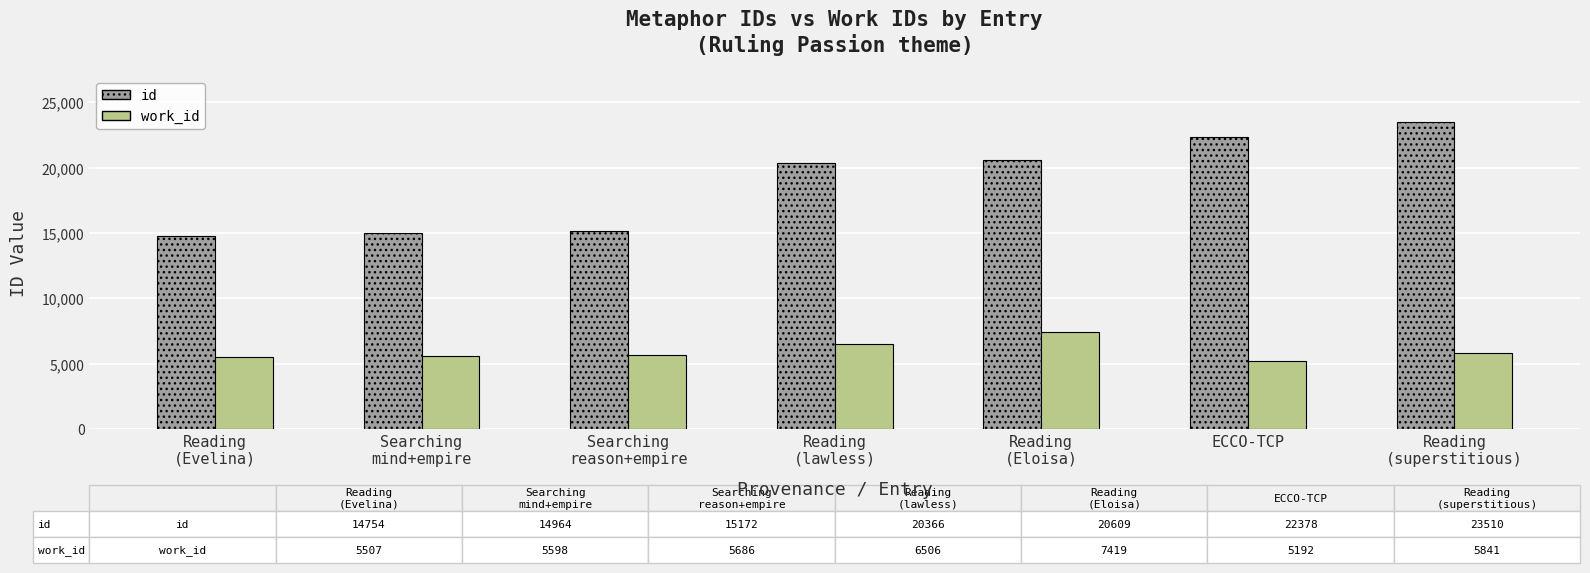

What is the difference between the maximum and minimum values in the id series?

8756